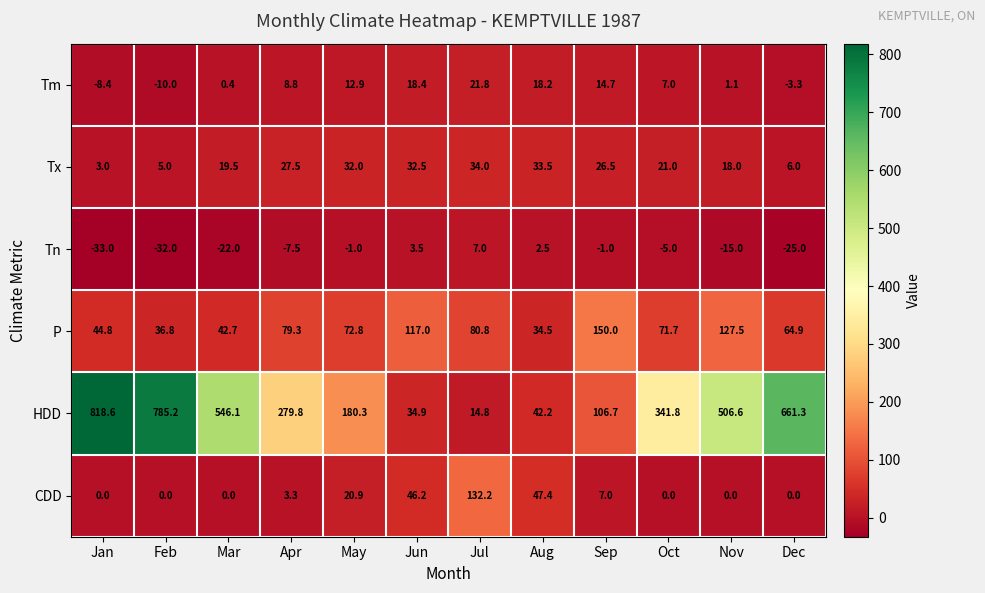

How many categories are shown in the chart?

12